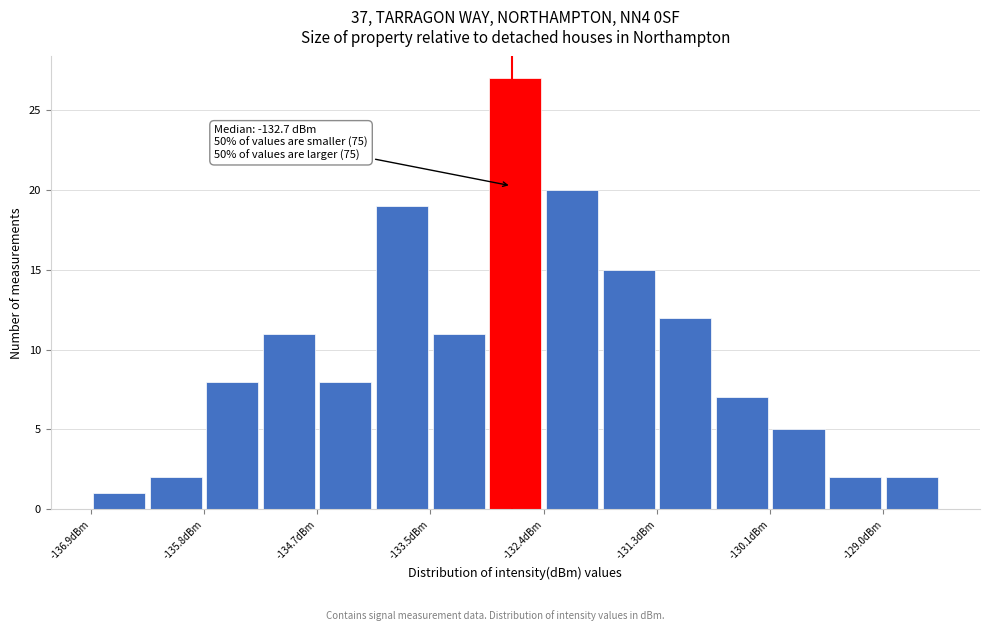

Around what value on the x-axis is the tallest bar? Give the approximate position of its centre, as read against the axis.

-132.6